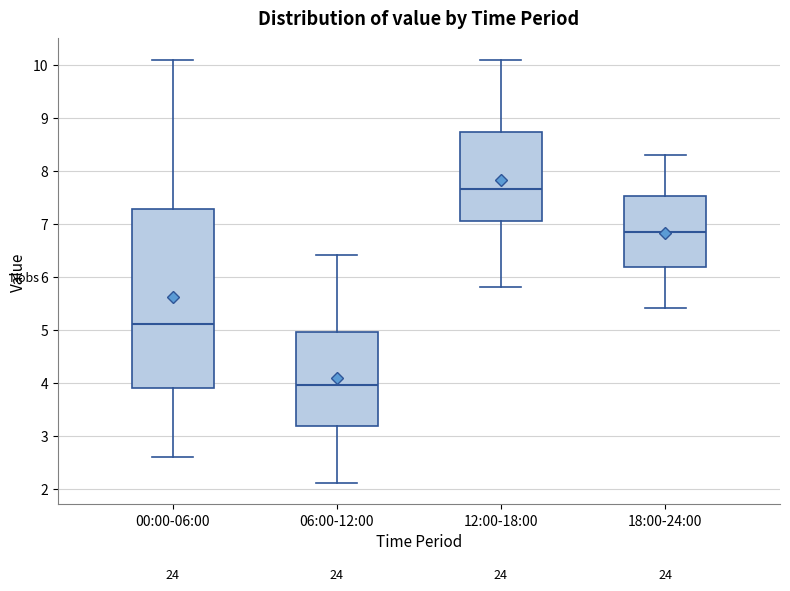

Reading left to right, transcribe this box plot: for each box, give where its median line is, the range the box spans, and where its two whiskers end, as read against the y-axis. The values are not printed on the chart, so give them approximately, as read against the axis.

00:00-06:00: median 5.1, box 3.9 to 7.3, whiskers 2.6 to 10.1
06:00-12:00: median 4.0, box 3.2 to 5.0, whiskers 2.1 to 6.4
12:00-18:00: median 7.7, box 7.1 to 8.7, whiskers 5.8 to 10.1
18:00-24:00: median 6.9, box 6.2 to 7.5, whiskers 5.4 to 8.3